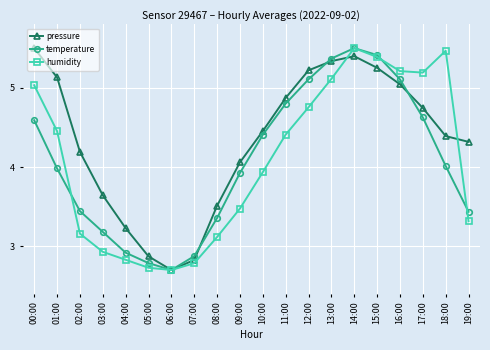

Which series has the largest total across all categories?

pressure